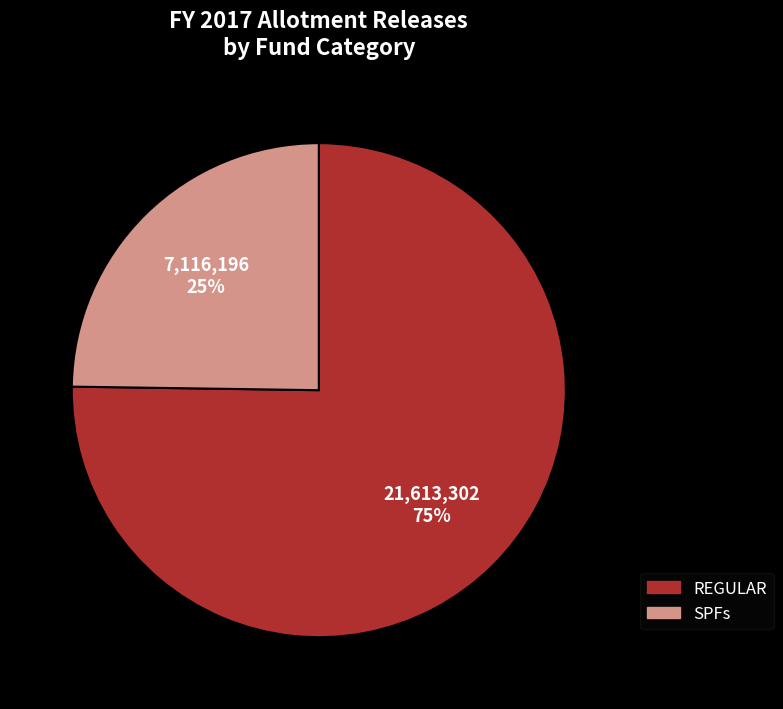

To the nearest percent, what is the difference between the largest and smallest slice percentages?

50%